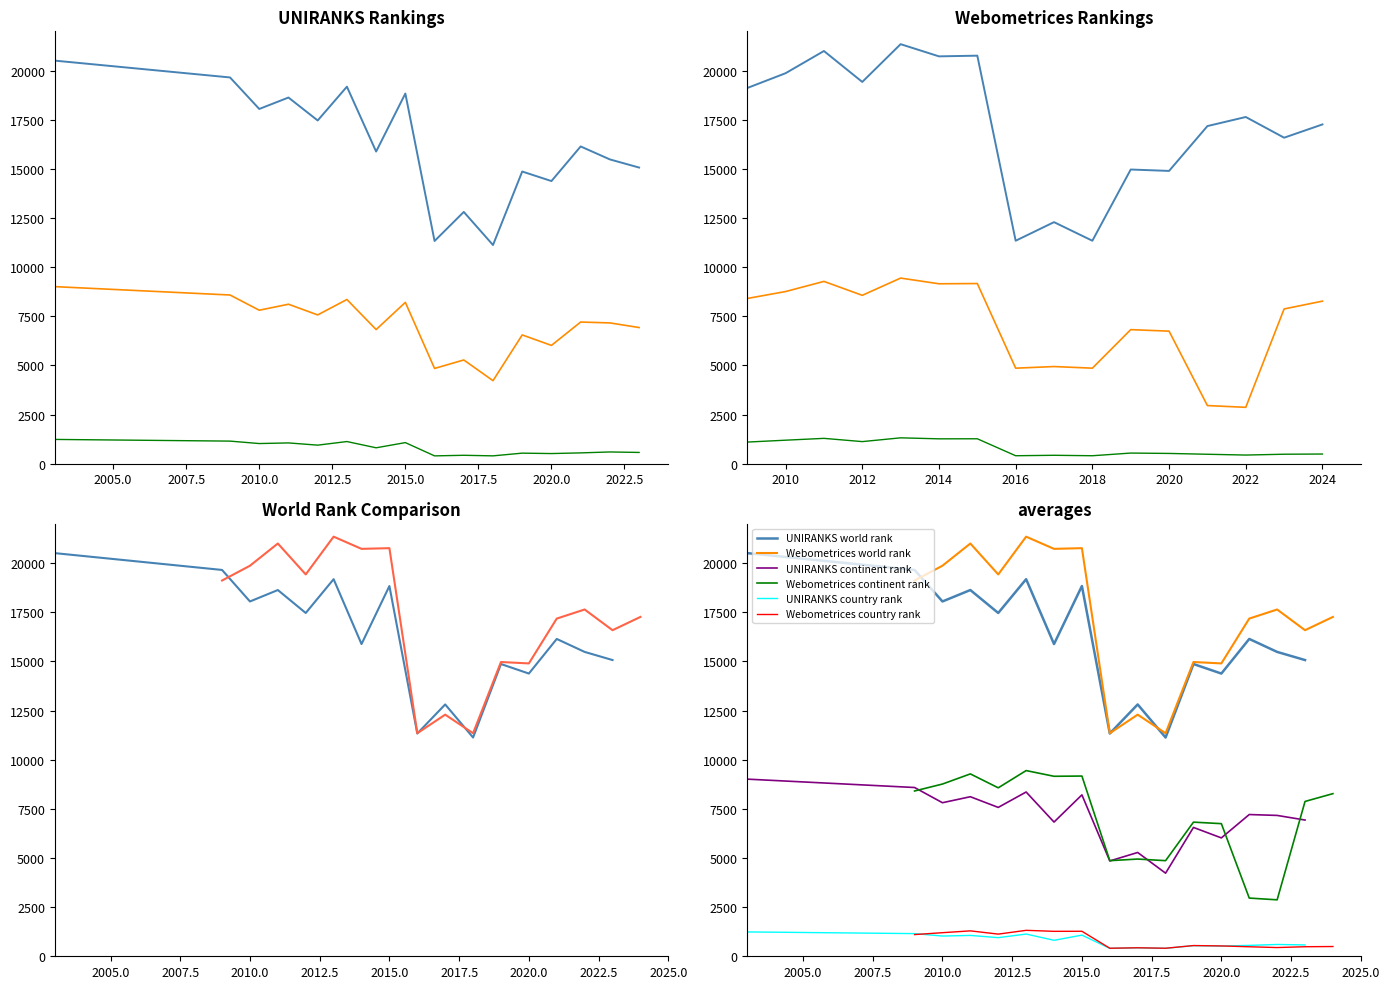

Which series has the widest spread of values?

Webometrices world rank